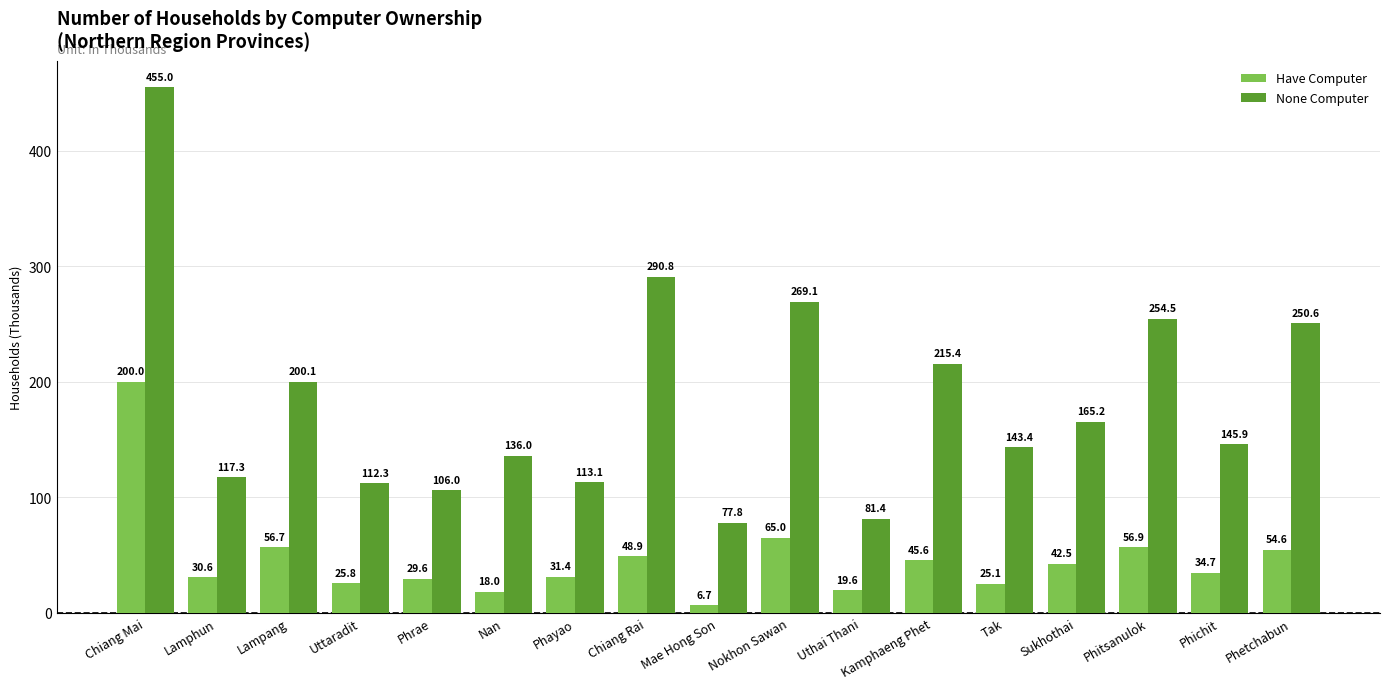

How many groups of bars are there?

17